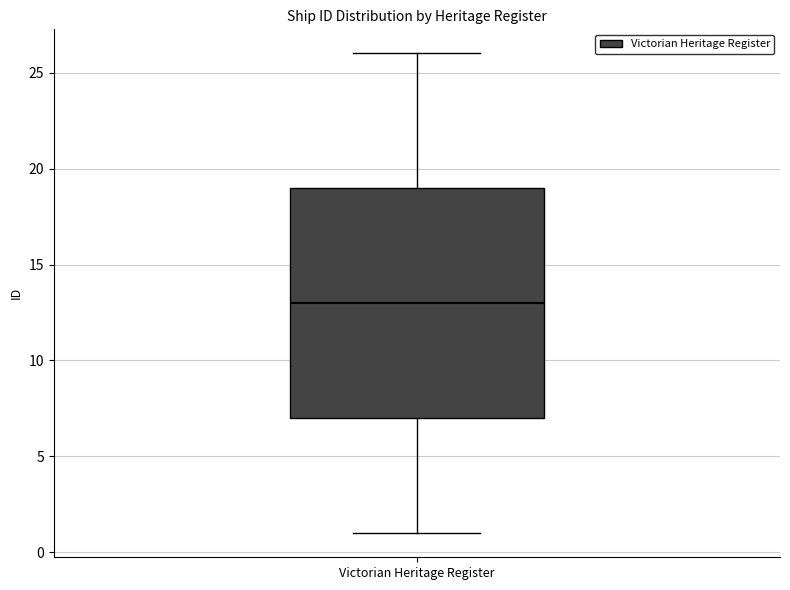

Transcribe this box plot: give where the median line is, the range the box spans, and where the two whiskers end, as read against the y-axis. The values are not printed on the chart, so give them approximately, as read against the axis.

median 13, box 7 to 19, whiskers 1 to 26